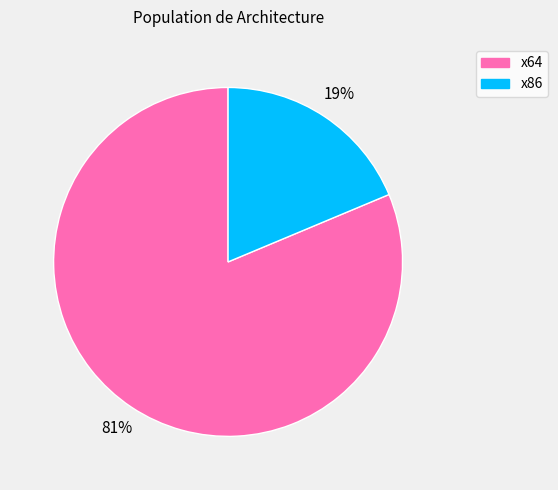

Does any single category account for the majority?

Yes